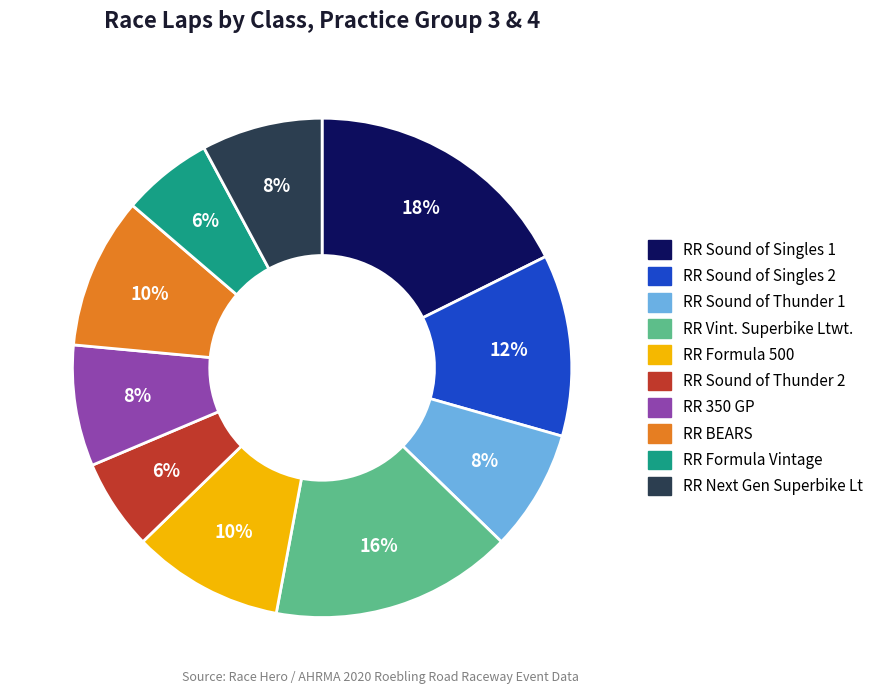

To the nearest percent, what portion does RR Formula 500 represent?

10%